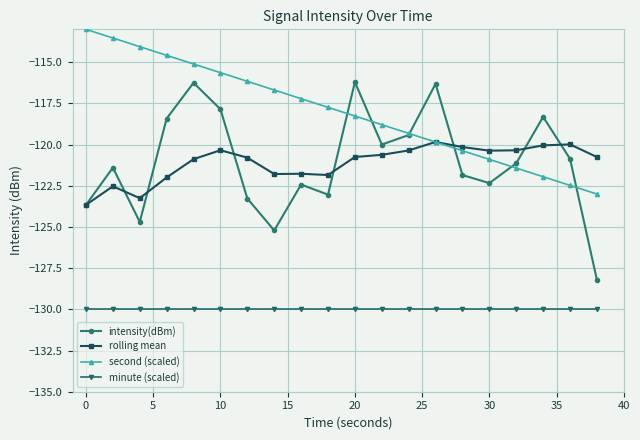

Which series has the largest total across all categories?

second (scaled)